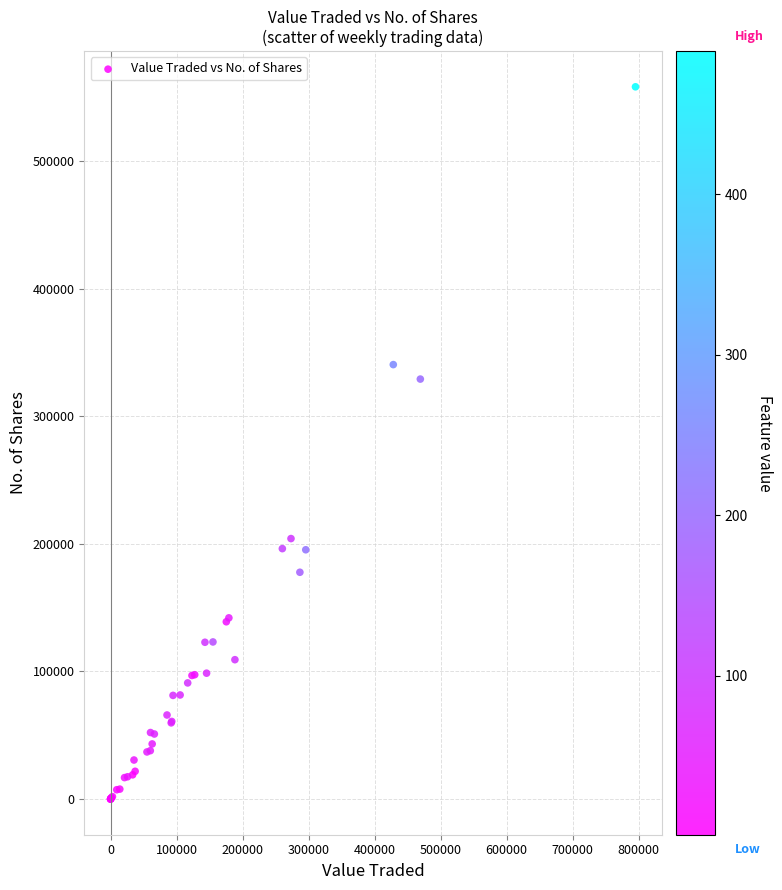

What Y value in the scatter plot is closest to 279018?

329061